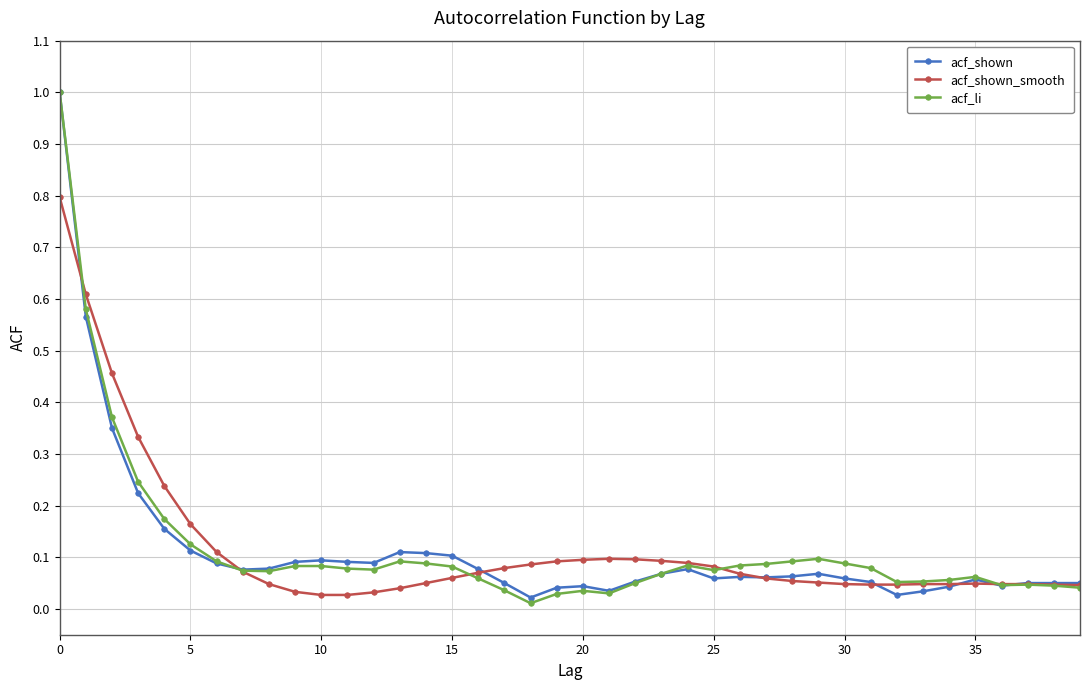

What are all the series names shown in the legend?

acf_shown, acf_shown_smooth, acf_li